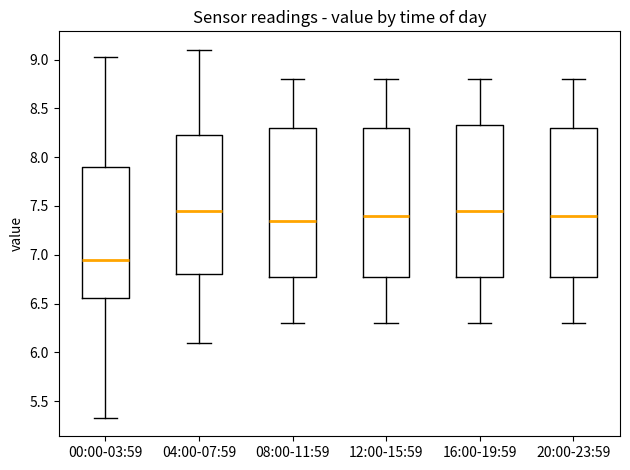

Reading left to right, transcribe this box plot: for each box, give where its median line is, the range the box spans, and where its two whiskers end, as read against the y-axis. The values are not printed on the chart, so give them approximately, as read against the axis.

00:00-03:59: median 6.95, box 6.55 to 7.90, whiskers 5.35 to 9.05
04:00-07:59: median 7.45, box 6.80 to 8.25, whiskers 6.10 to 9.10
08:00-11:59: median 7.35, box 6.80 to 8.30, whiskers 6.30 to 8.80
12:00-15:59: median 7.40, box 6.80 to 8.30, whiskers 6.30 to 8.80
16:00-19:59: median 7.45, box 6.80 to 8.35, whiskers 6.30 to 8.80
20:00-23:59: median 7.40, box 6.80 to 8.30, whiskers 6.30 to 8.80